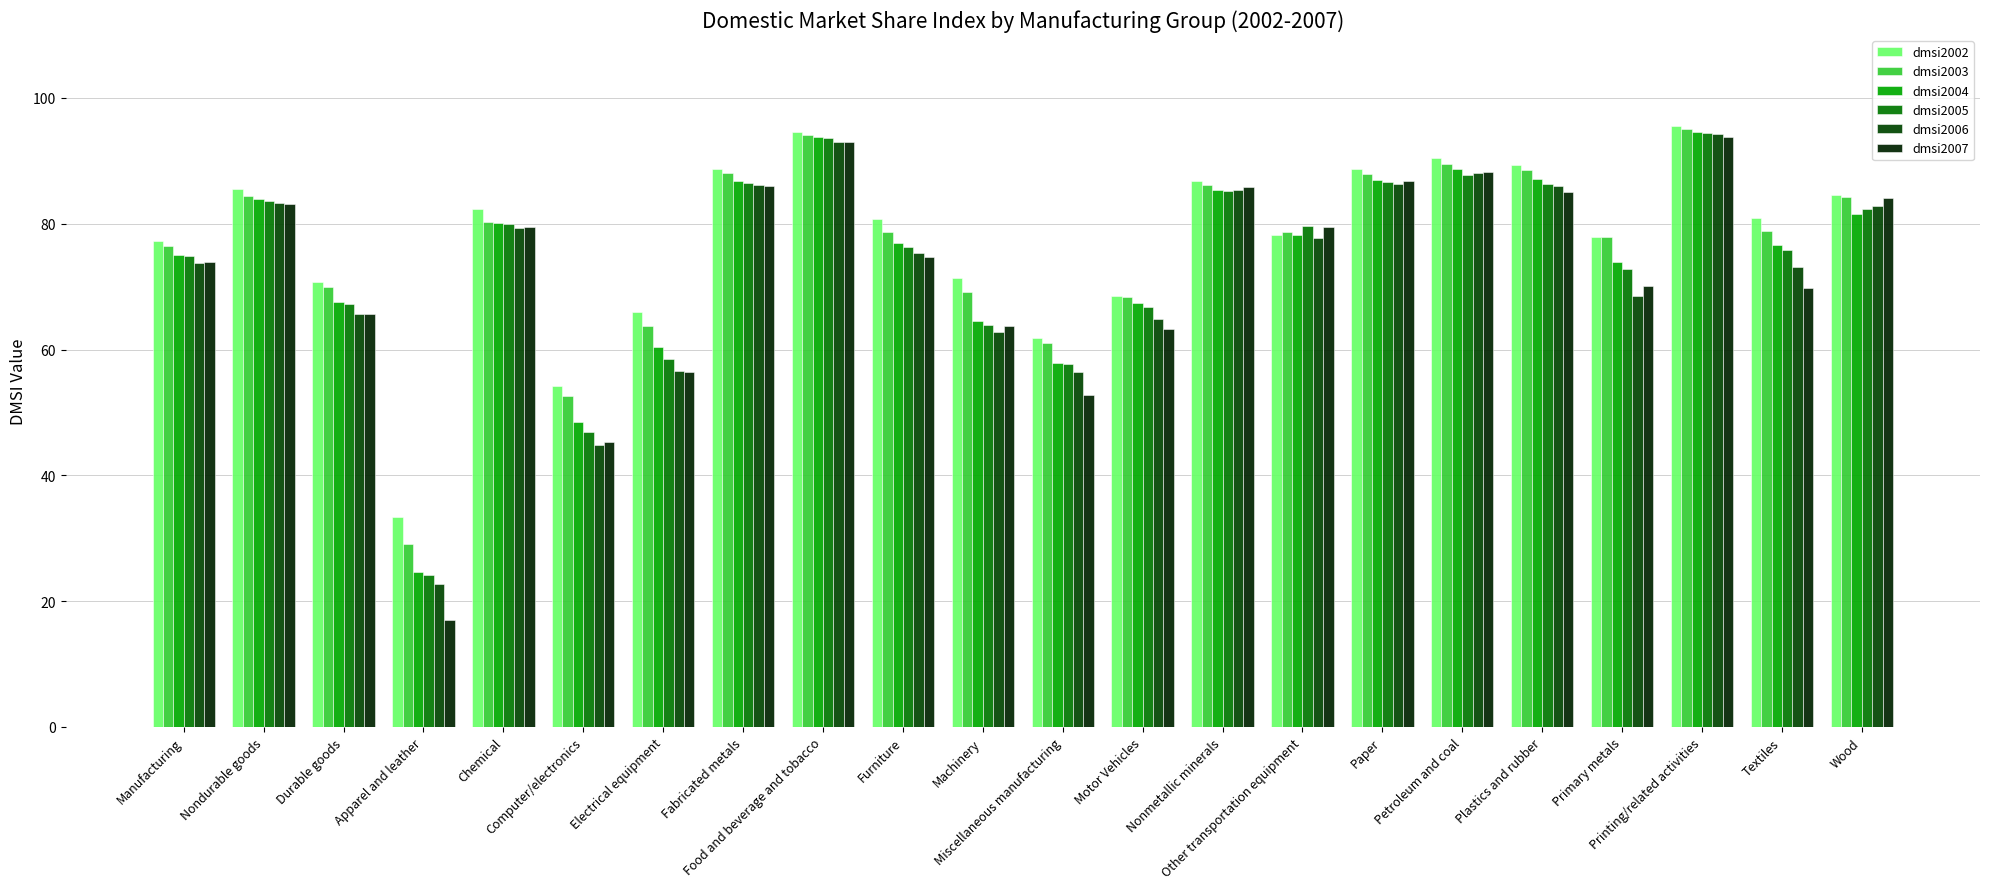

Reading right to left, list all the values displayed in this chart.

dmsi2002: 84.6	81.0	95.5	77.9	89.4	90.4	88.8	78.3	86.8	68.5	61.9	71.3	80.7	94.5	88.7	66.0	54.3	82.3	33.4	70.8	85.5	77.3
dmsi2003: 84.2	78.9	95.1	77.8	88.5	89.5	87.9	78.7	86.2	68.4	61.0	69.1	78.7	94.2	88.1	63.7	52.7	80.3	29.1	69.9	84.5	76.5
dmsi2004: 81.6	76.6	94.6	73.9	87.2	88.7	86.9	78.3	85.3	67.3	57.9	64.5	77.0	93.8	86.8	60.5	48.5	80.1	24.7	67.6	83.9	75.0
dmsi2005: 82.3	75.8	94.3	72.8	86.3	87.8	86.6	79.6	85.2	66.8	57.8	63.9	76.3	93.6	86.4	58.5	46.9	79.9	24.1	67.2	83.6	74.8
dmsi2006: 82.8	73.1	94.2	68.5	85.9	88.0	86.4	77.7	85.3	64.9	56.4	62.8	75.4	93.1	86.1	56.6	44.8	79.4	22.7	65.6	83.2	73.8
dmsi2007: 84.1	69.8	93.8	70.1	85.0	88.2	86.8	79.5	85.8	63.2	52.8	63.8	74.7	92.9	86.0	56.5	45.3	79.5	17.0	65.6	83.2	73.9